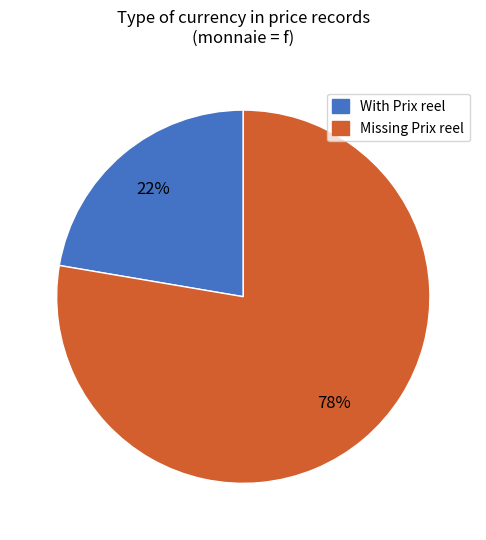

What is the largest slice in the pie chart?

Missing Prix reel